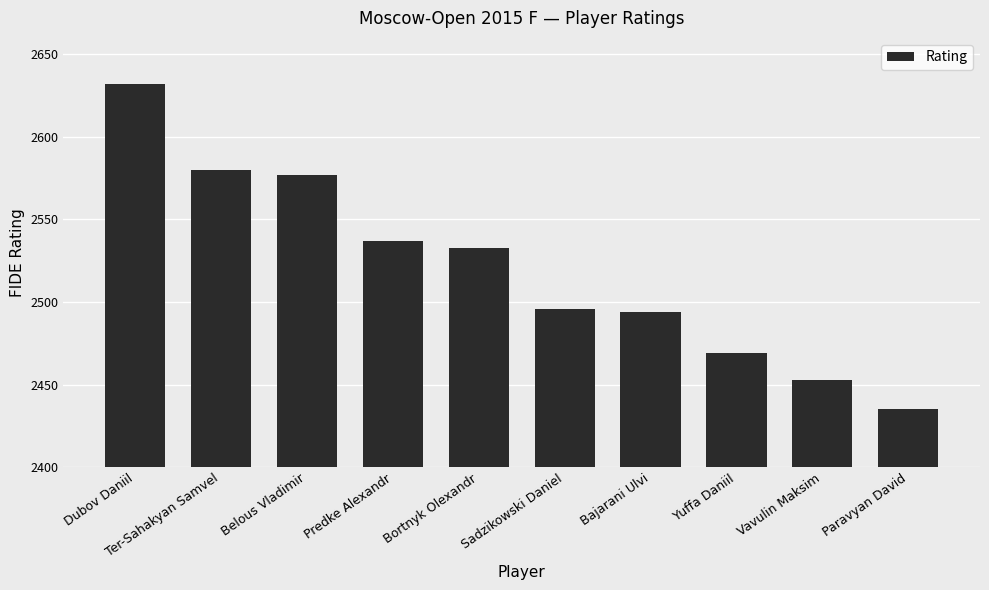

What is the difference between the maximum and minimum values?

197